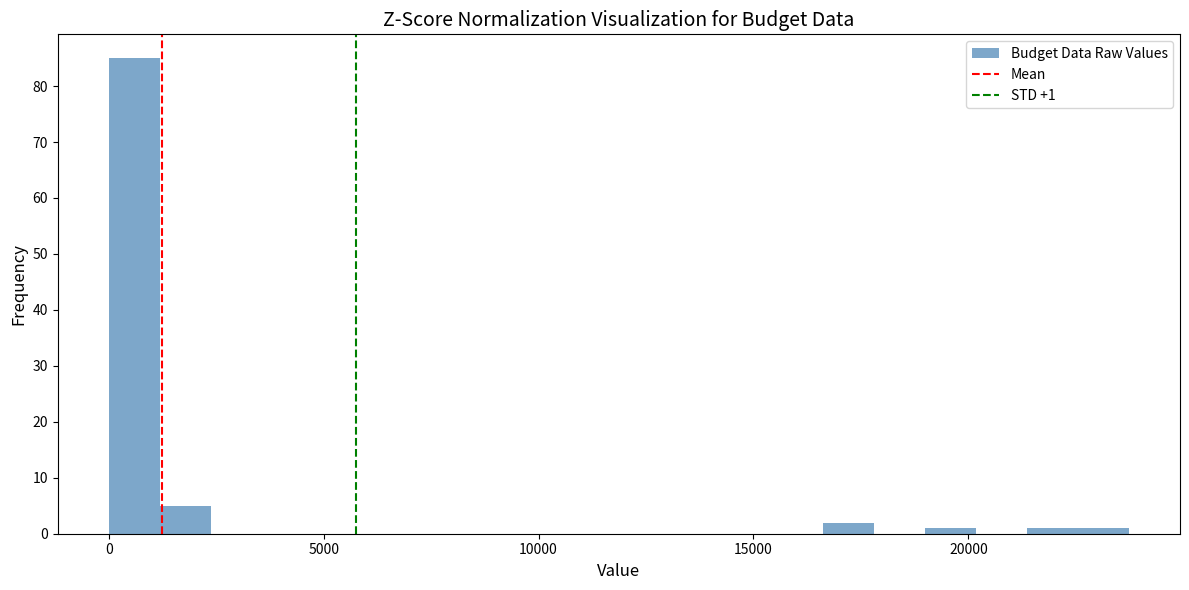

Read against the x-axis, roughly where is the centre of the tallest bar?

500